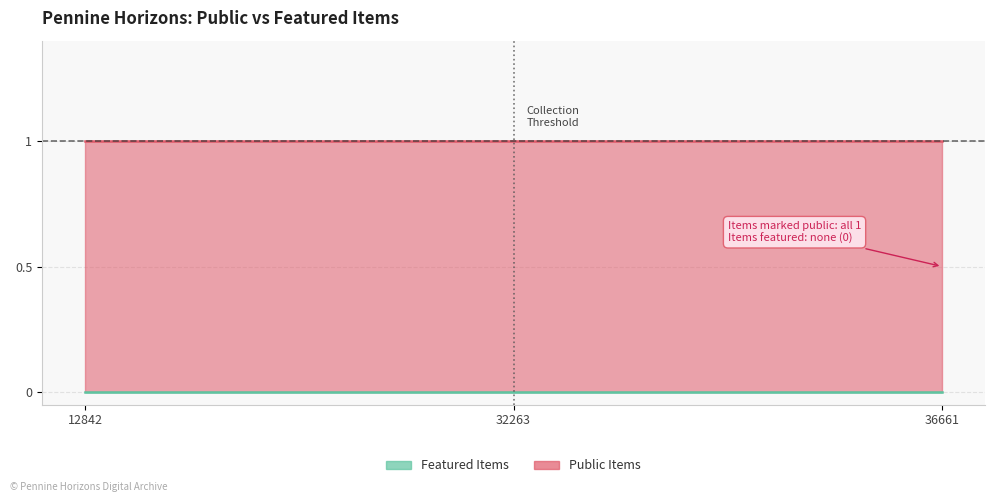

List the series in order of their peak value, lowest first.

featured, public